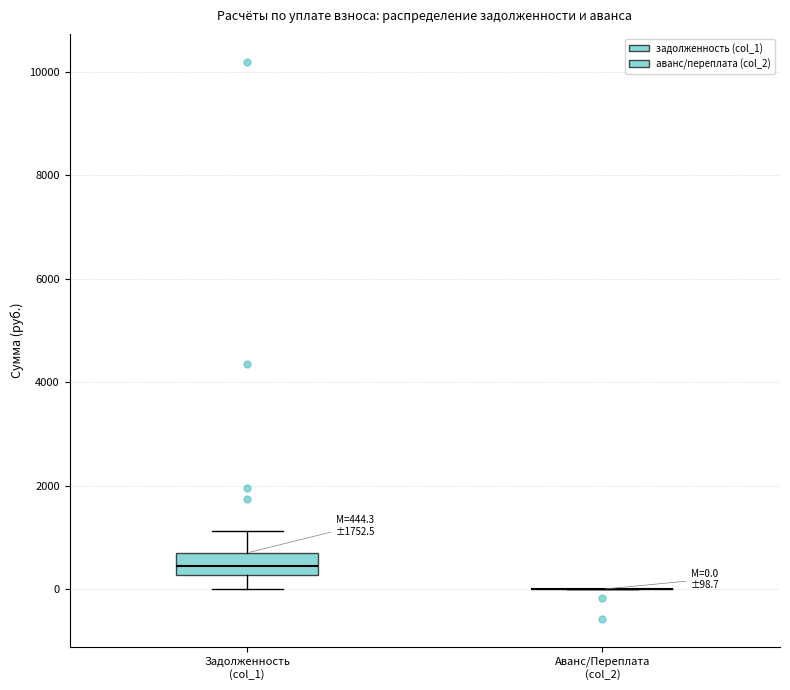

Comparing the boxes themselves (not the whiskers), which one is the tallest?

Задолженность (col_1)